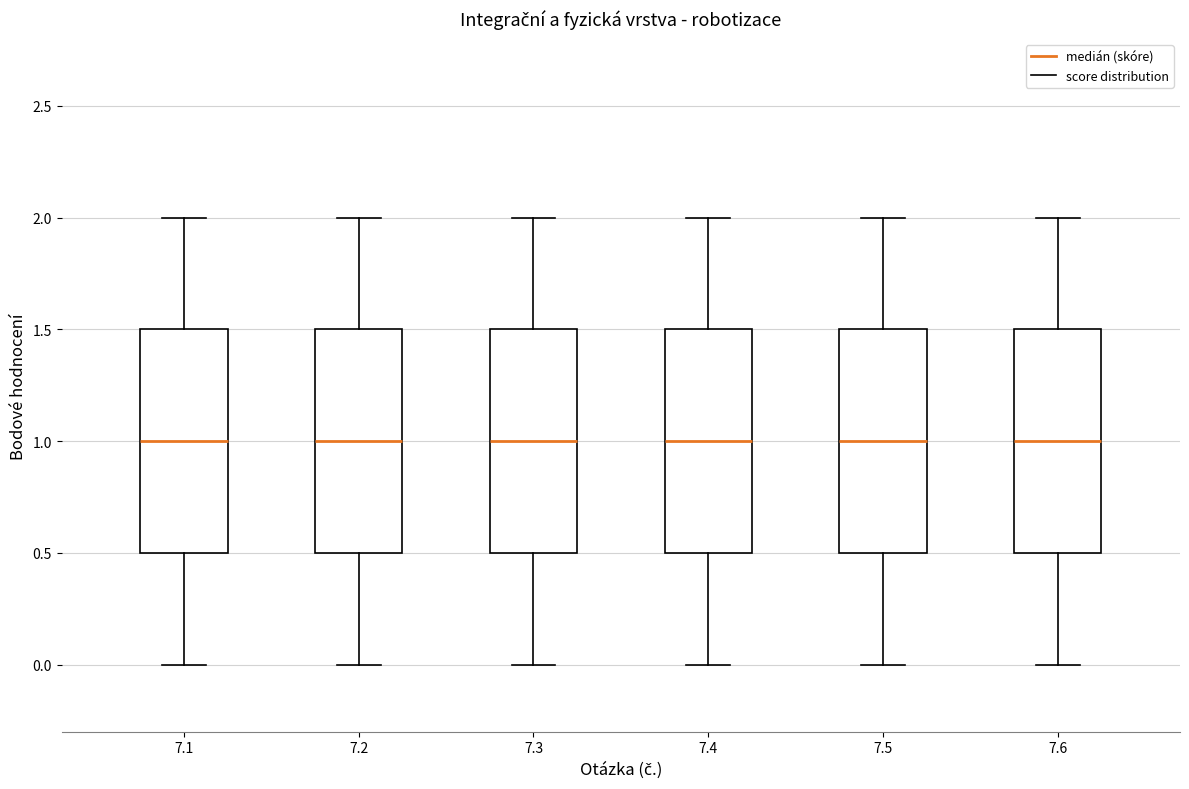

Reading left to right, transcribe this box plot: for each box, give where its median line is, the range the box spans, and where its two whiskers end, as read against the y-axis. The values are not printed on the chart, so give them approximately, as read against the axis.

7.1: median 1.0, box 0.5 to 1.5, whiskers 0.0 to 2.0
7.2: median 1.0, box 0.5 to 1.5, whiskers 0.0 to 2.0
7.3: median 1.0, box 0.5 to 1.5, whiskers 0.0 to 2.0
7.4: median 1.0, box 0.5 to 1.5, whiskers 0.0 to 2.0
7.5: median 1.0, box 0.5 to 1.5, whiskers 0.0 to 2.0
7.6: median 1.0, box 0.5 to 1.5, whiskers 0.0 to 2.0